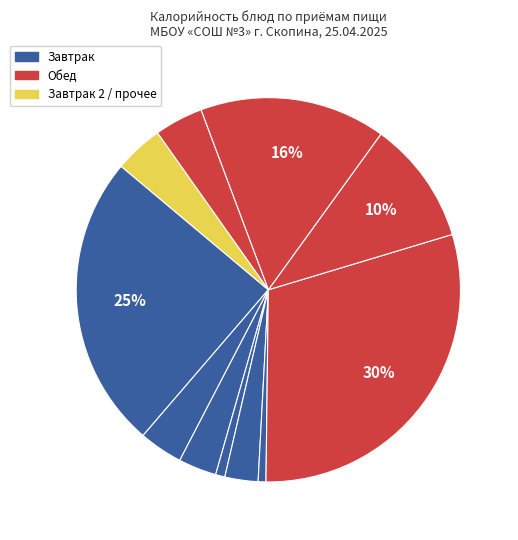

How many segments does this pie chart have?

11